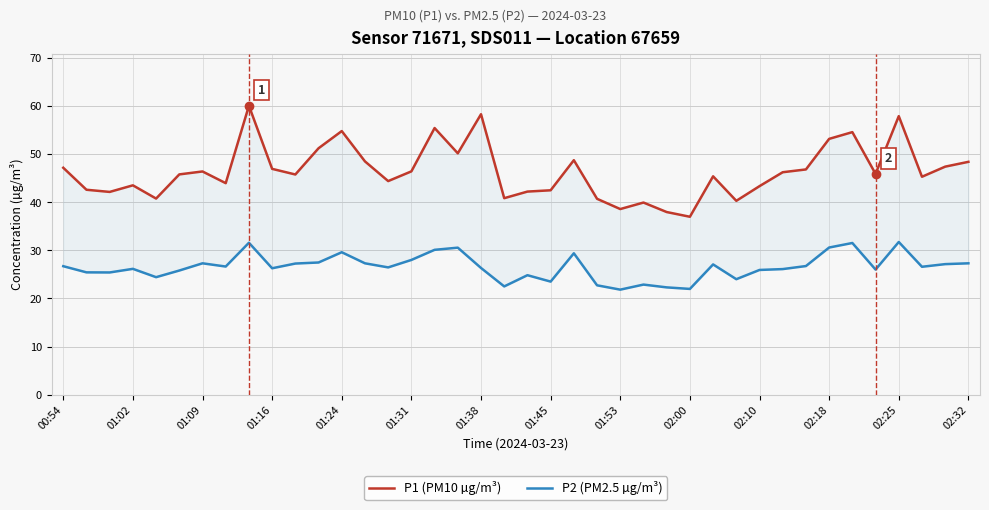

List the series in order of their peak value, lowest first.

P2 (PM2.5 µg/m³), P1 (PM10 µg/m³)